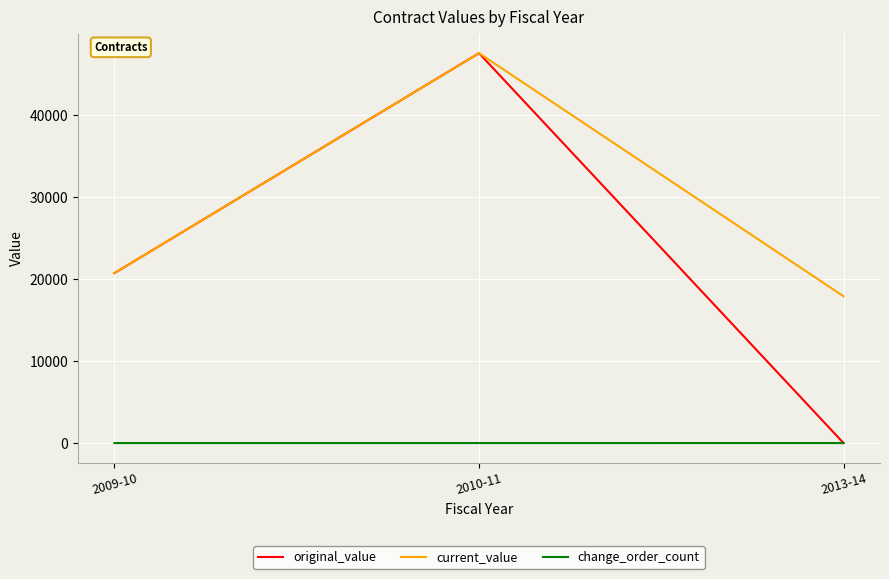

Rank the categories by original_value value from lowest to highest.

2013-14, 2009-10, 2010-11